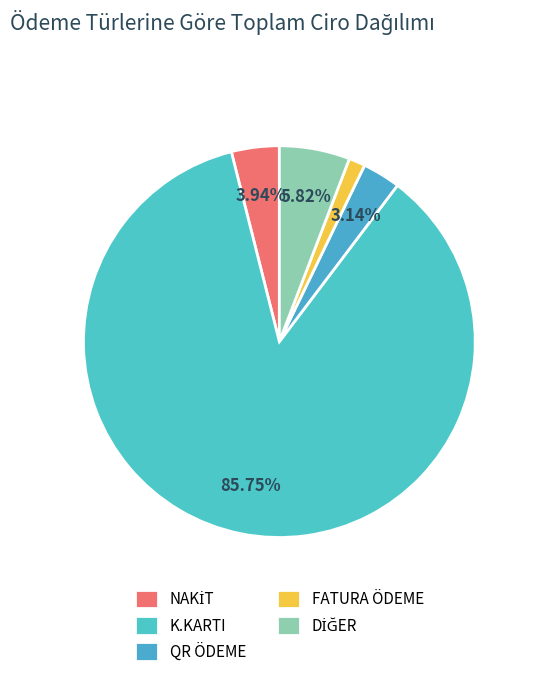

Is there any slice that represents more than half of the pie?

Yes